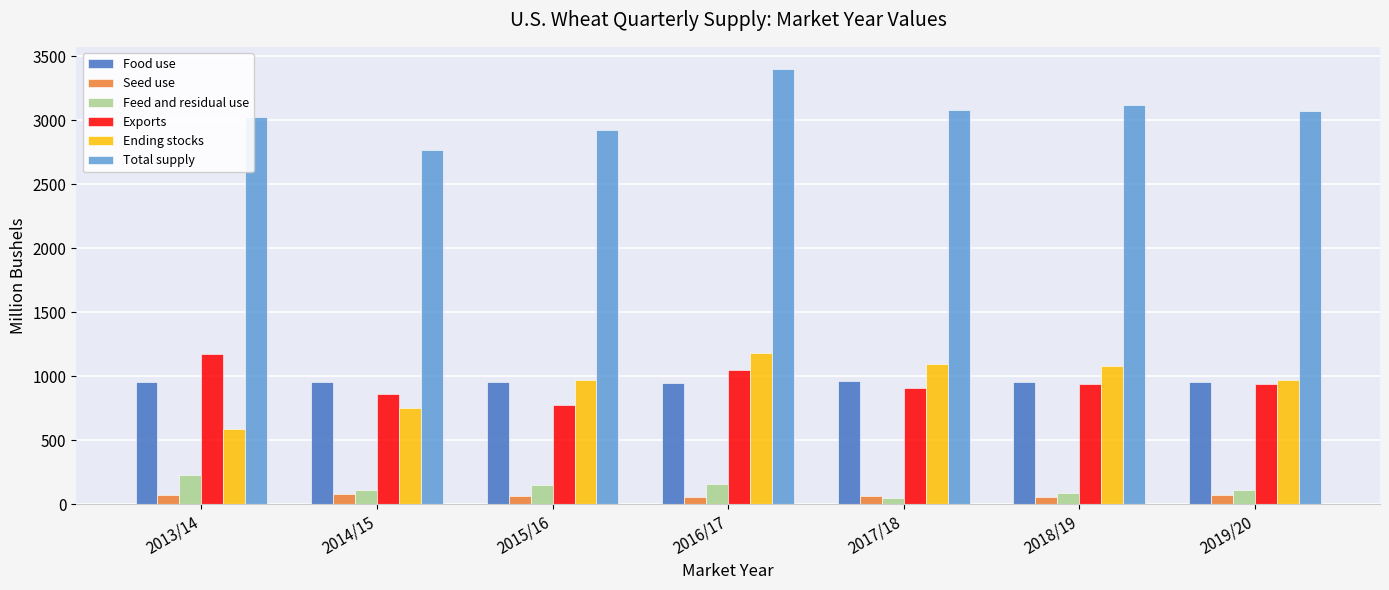

Rank the series at 2013/14 from highest to lowest value.

Total supply, Exports, Food use, Ending stocks, Feed and residual use, Seed use